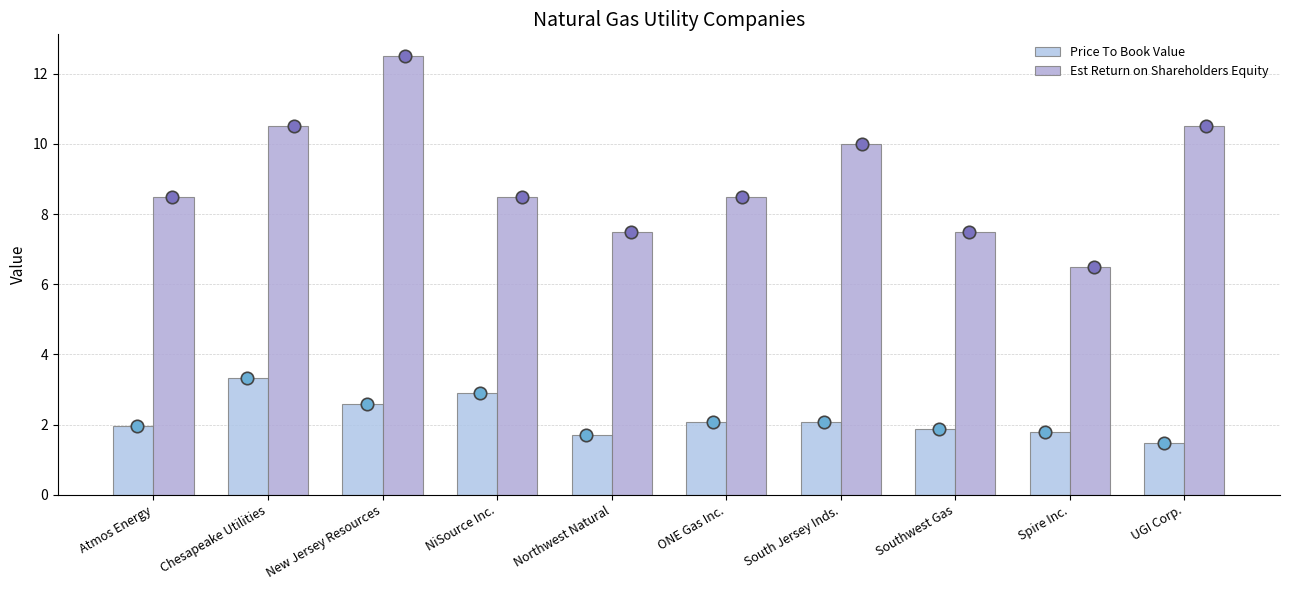

What are all the series names shown in the legend?

Price To Book Value, Est Return on Shareholders Equity